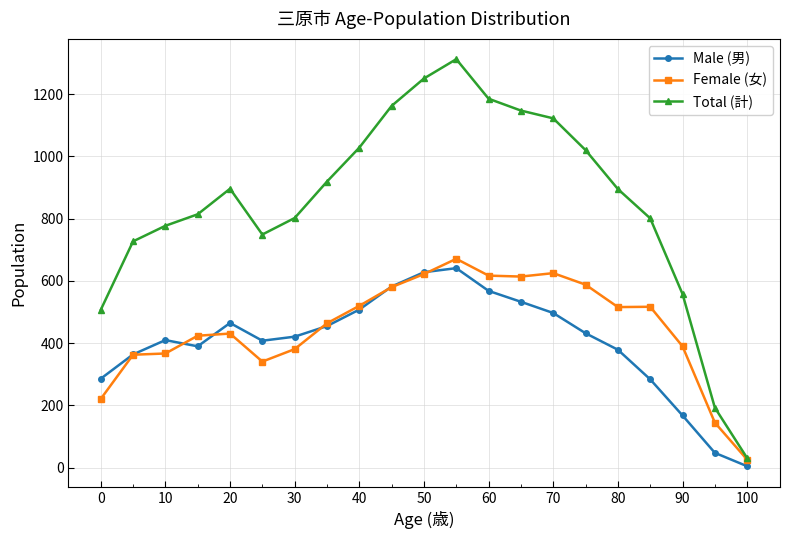

True or false: Total (計) and Male (男) cross at least once.

False